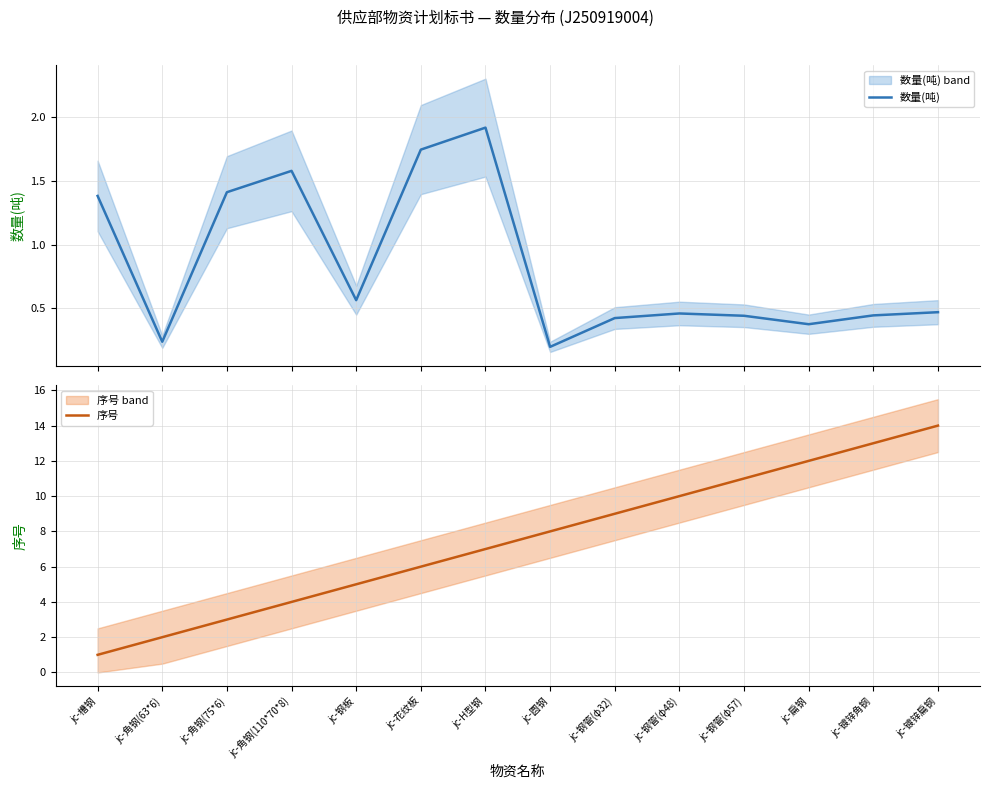

Is this an area chart (filled region under the line)?

No